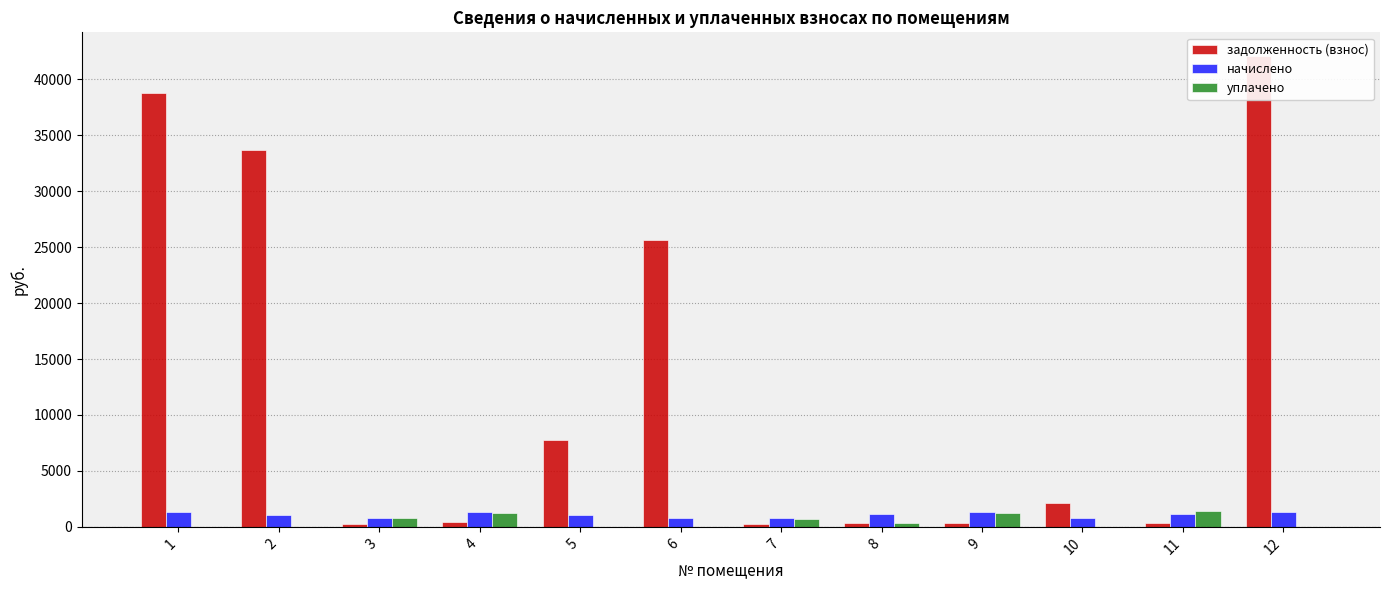

Which series changed the most between 3 and 7?

уплачено